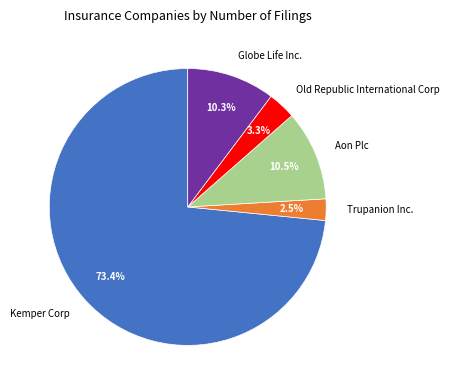

What is the ratio of the value at Trupanion Inc. to the value at Old Republic International Corp?

0.8